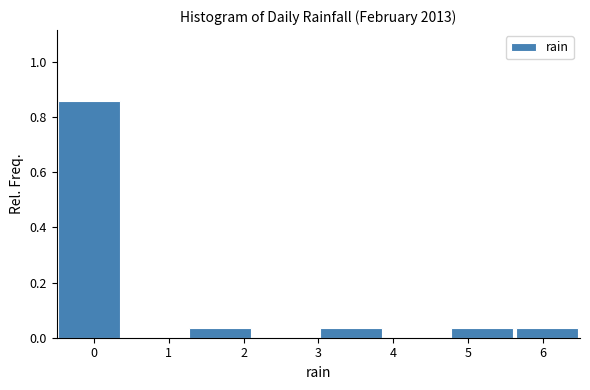

Reading left to right, transcribe this chart: for each bar, give the range it covers on the x-axis and its height. Neither the bar edges nor the heights are printed on the chart, so give them approximately, as read against the axes.

-0.5 to 0.4: 0.86
0.4 to 1.3: 0
1.3 to 2.1: 0.04
2.1 to 3.0: 0
3.0 to 3.9: 0.04
3.9 to 4.8: 0
4.8 to 5.6: 0.04
5.6 to 6.5: 0.04